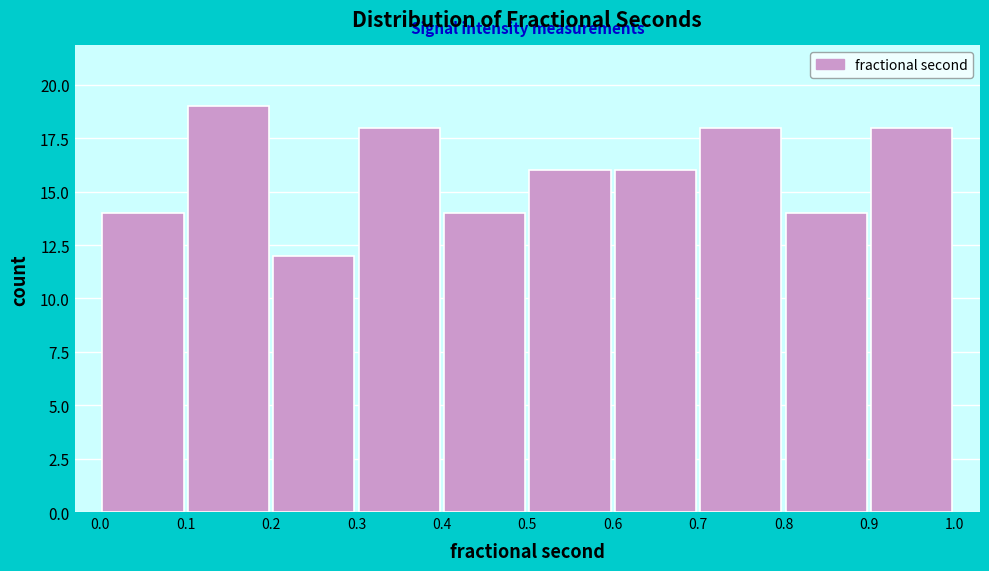

Reading left to right, list every bar in this chart as the range it spans on the x-axis followed by its height. The values are not printed on the chart, so give them approximately, as read against the axis.

0.0 to 0.1: 14
0.1 to 0.2: 19
0.2 to 0.3: 12
0.3 to 0.4: 18
0.4 to 0.5: 14
0.5 to 0.6: 16
0.6 to 0.7: 16
0.7 to 0.8: 18
0.8 to 0.9: 14
0.9 to 1.0: 18